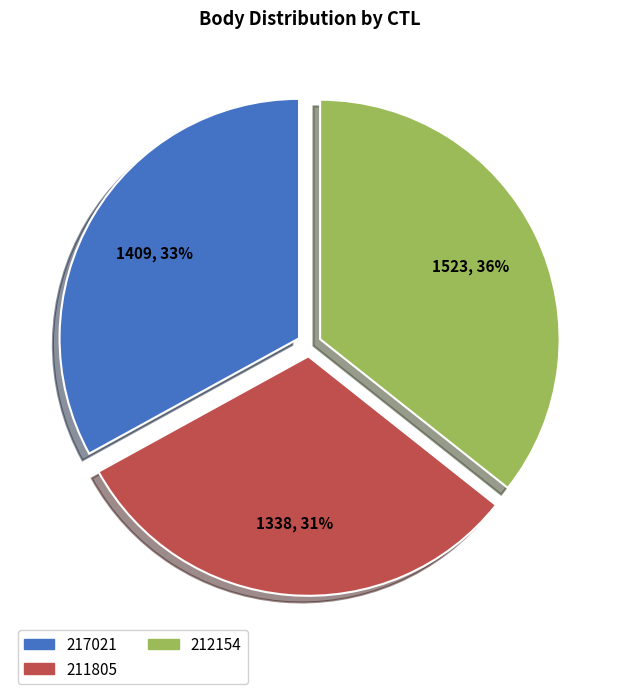

To the nearest percent, what percentage of the pie is 211805?

31%